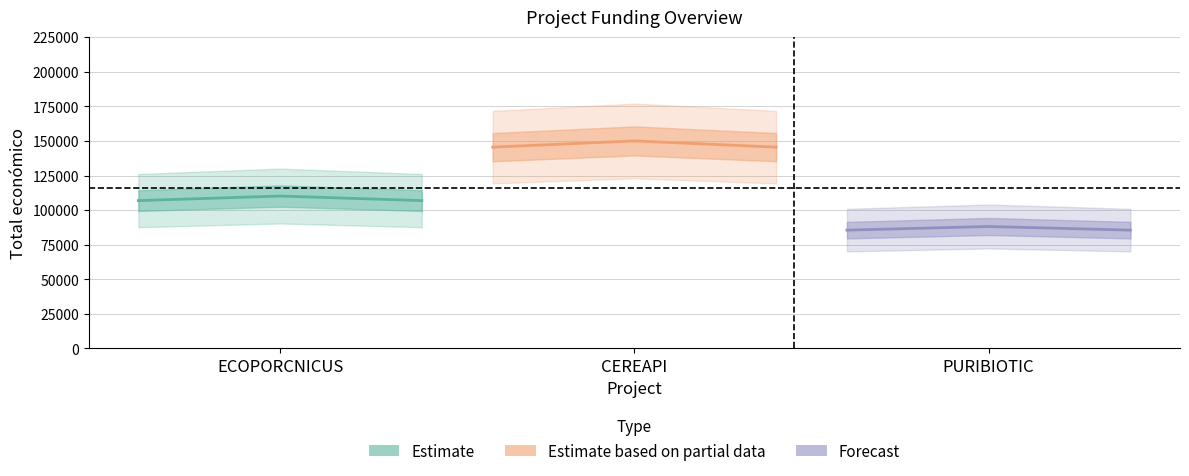

What is the sum of the Estimate based on partial data values at PURIBIOTIC and ECOPORCNICUS?

291000.0